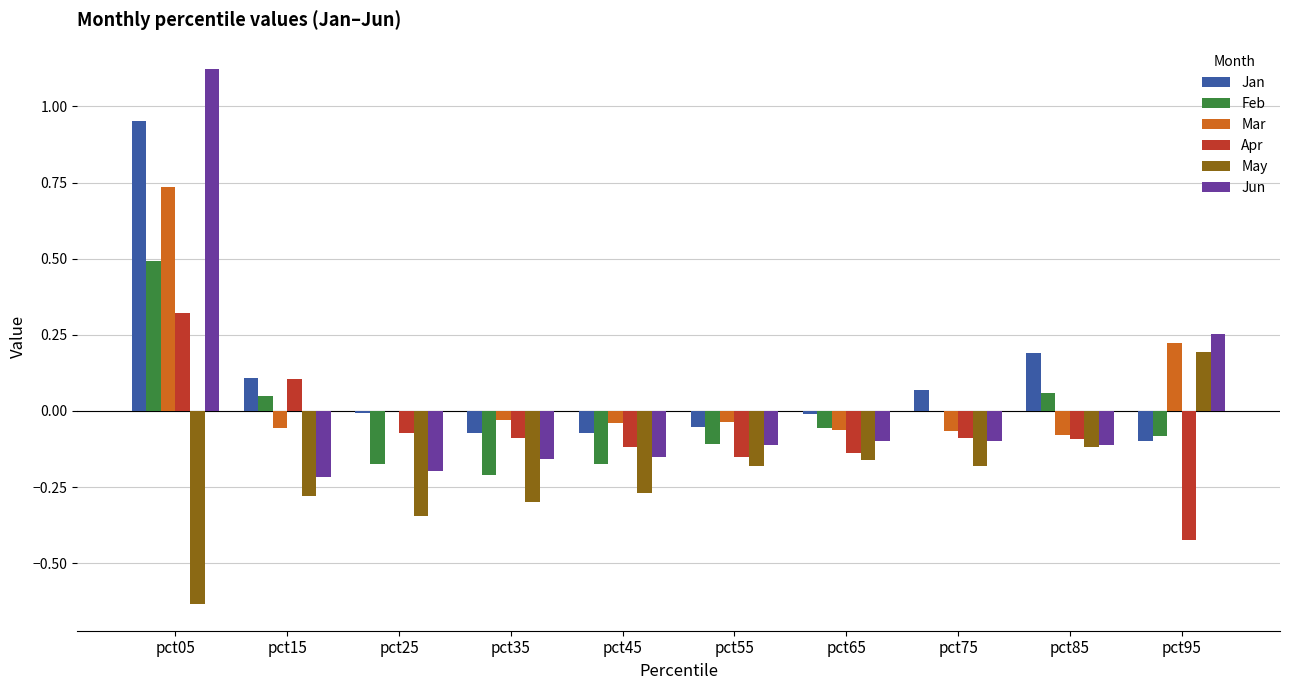

True or false: Feb has a value of 0.1 at pct05.

False